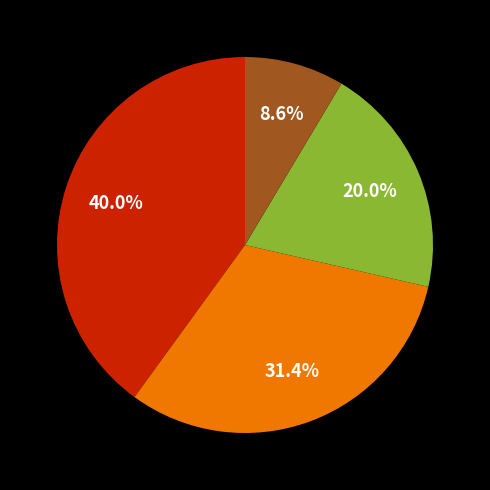

Is there a majority slice in this chart?

No